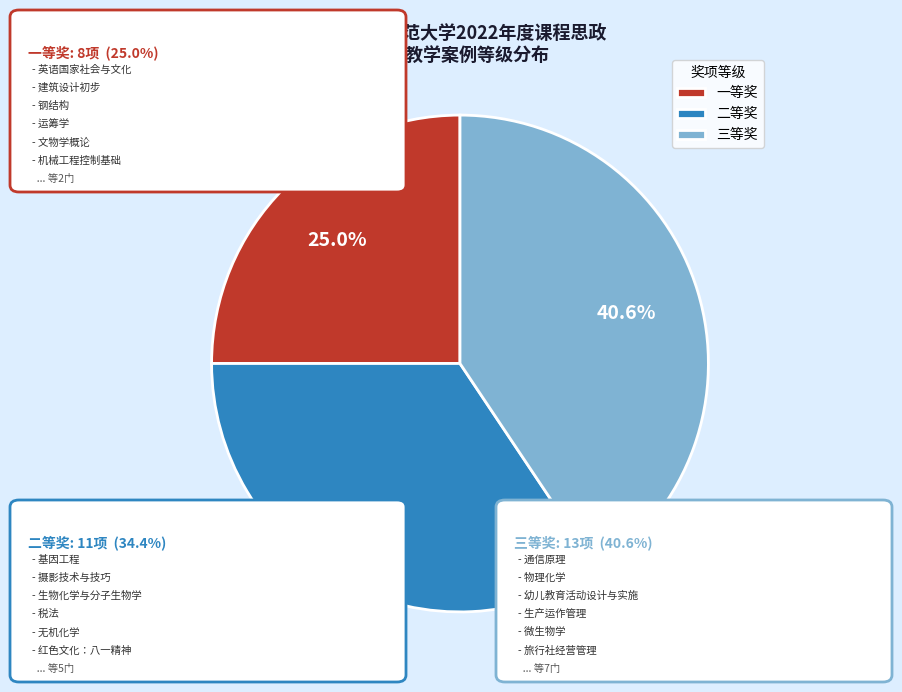

Which slice is the largest?

三等奖